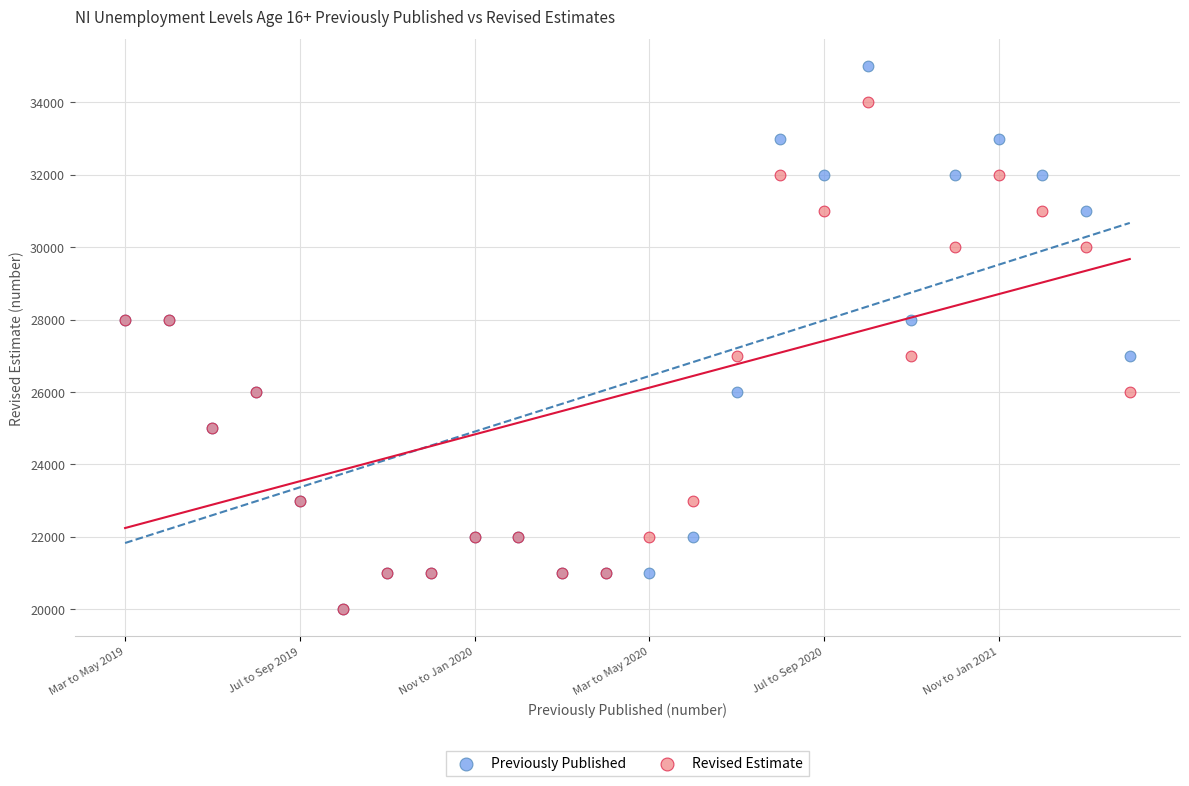

What are all the series names shown in the legend?

Previously Published, Revised Estimate